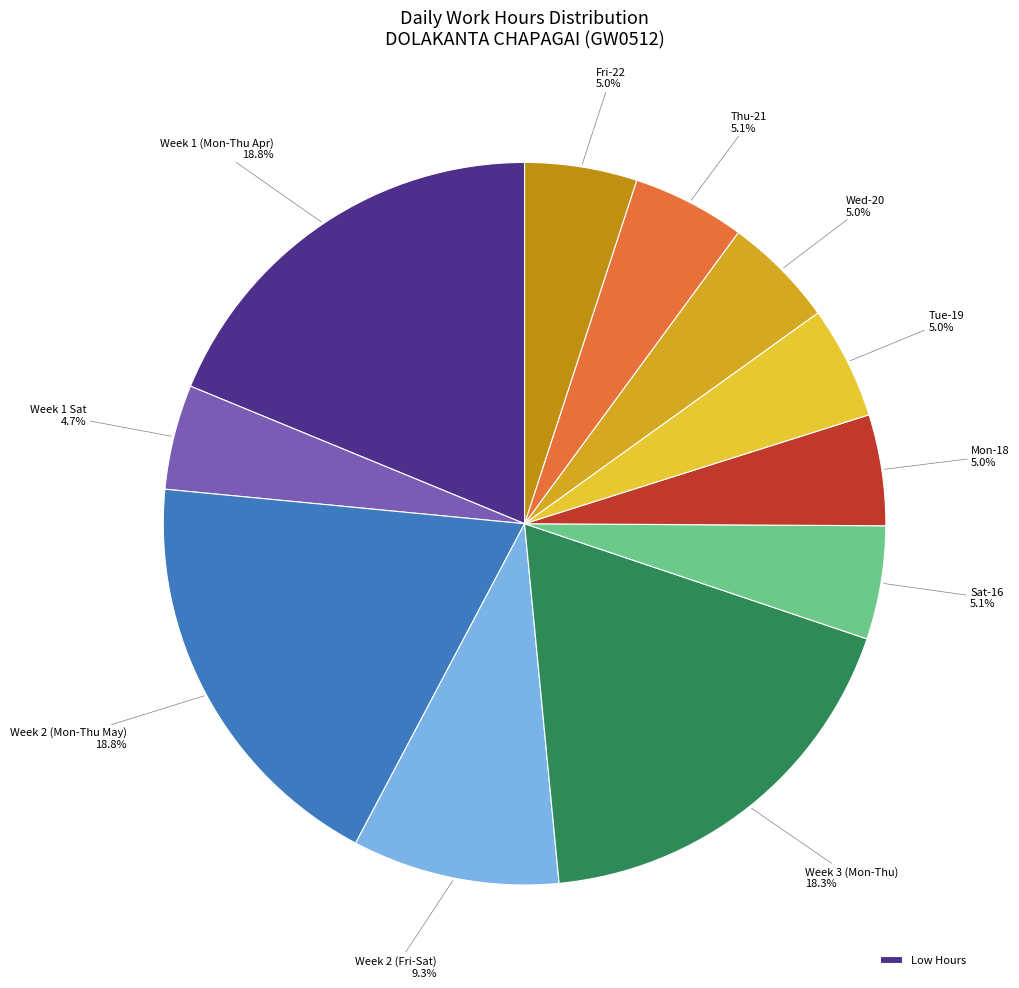

Is there any slice that represents more than half of the pie?

No